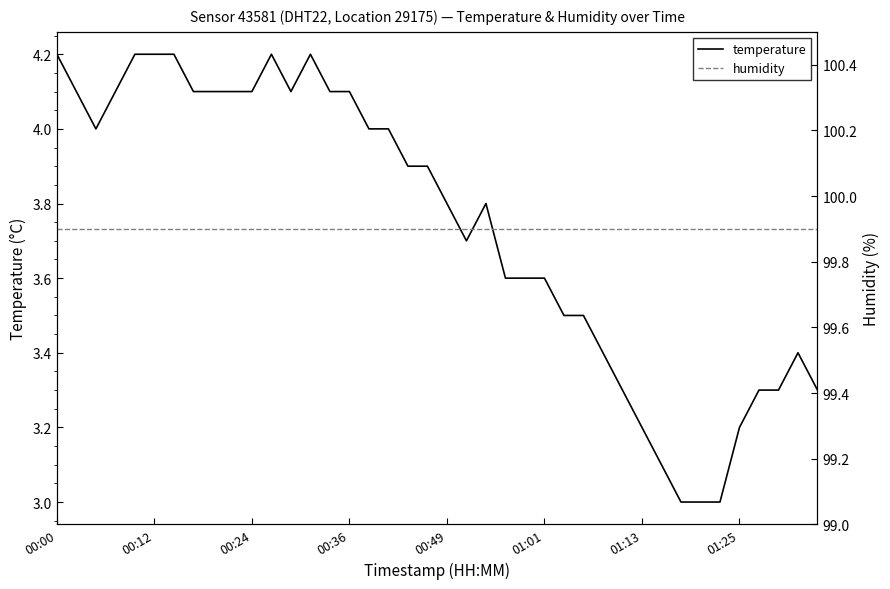

Rank the series by their maximum value, from lowest to highest.

temperature, humidity